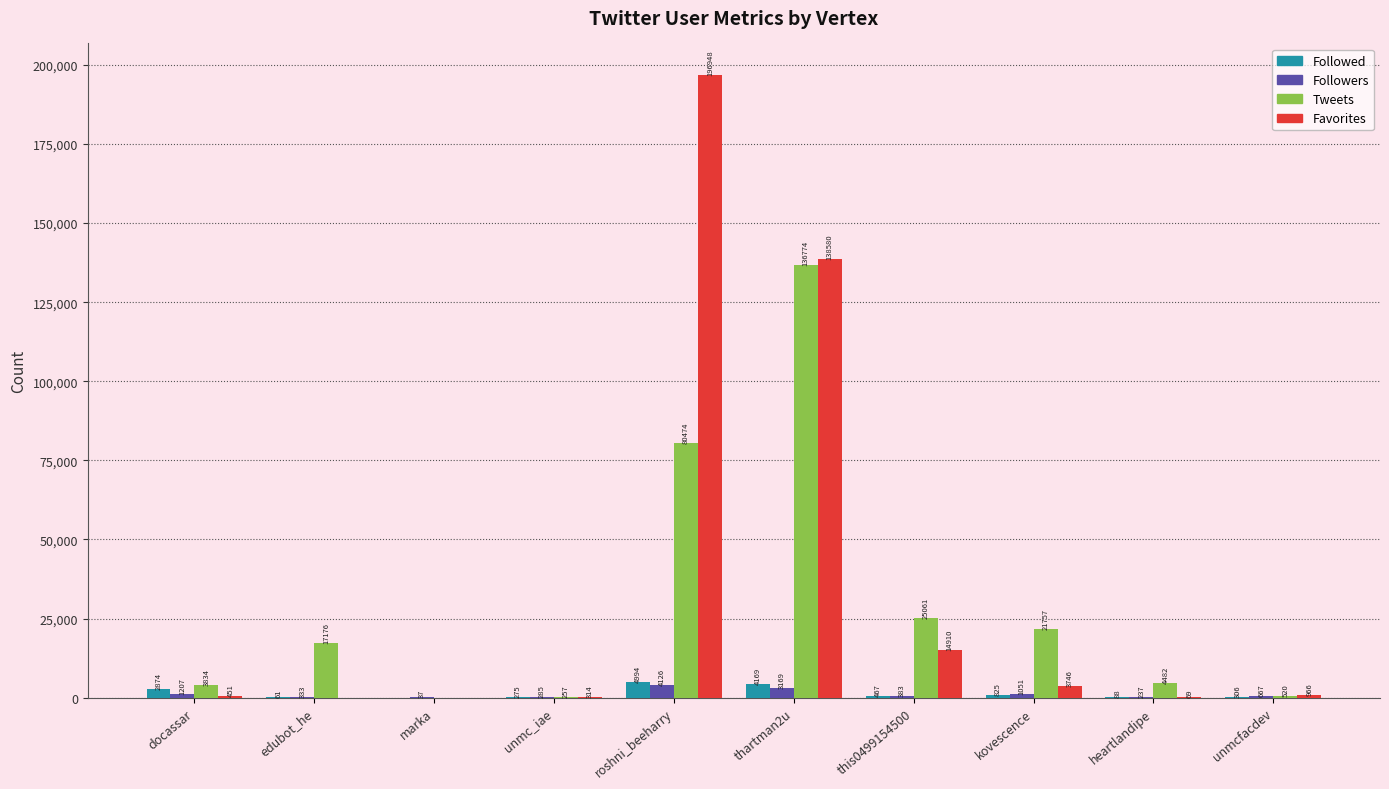

At which category is the sum across all series the highest?

roshni_beeharry